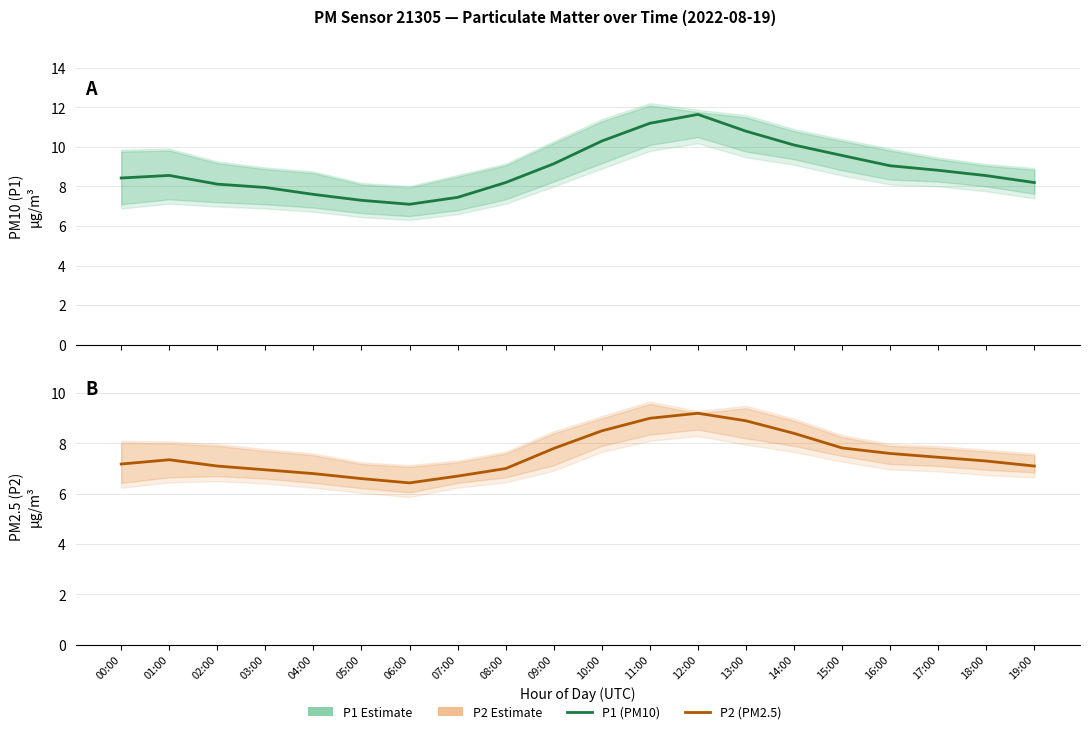

What is the sum of the P1 (PM10) values at 17:00 and 03:00?

16.8